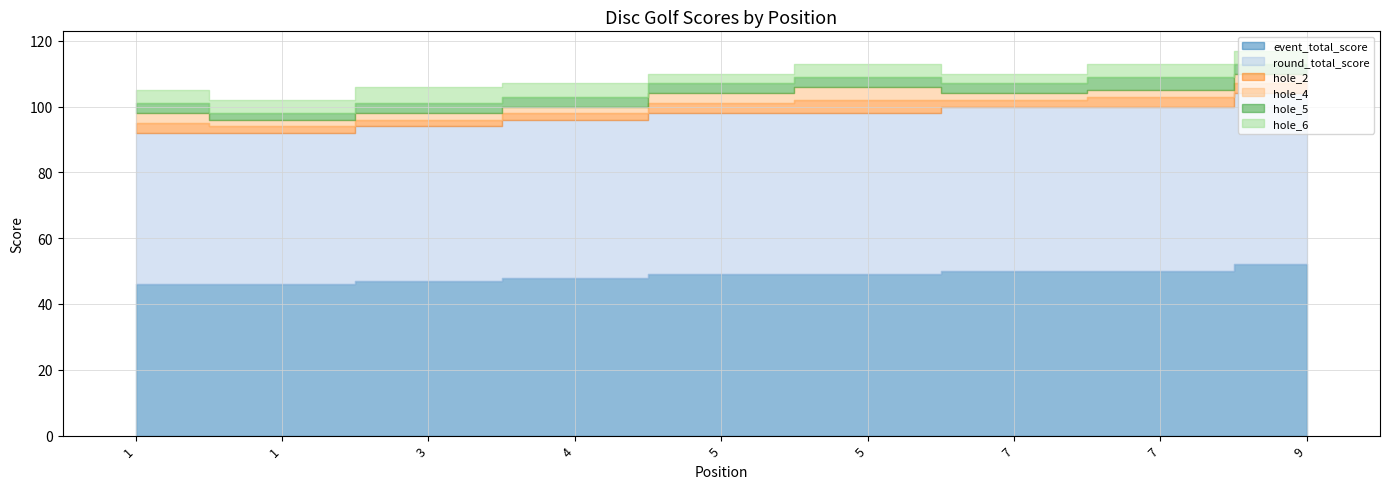

Which has a higher value, 9 or 1?

9